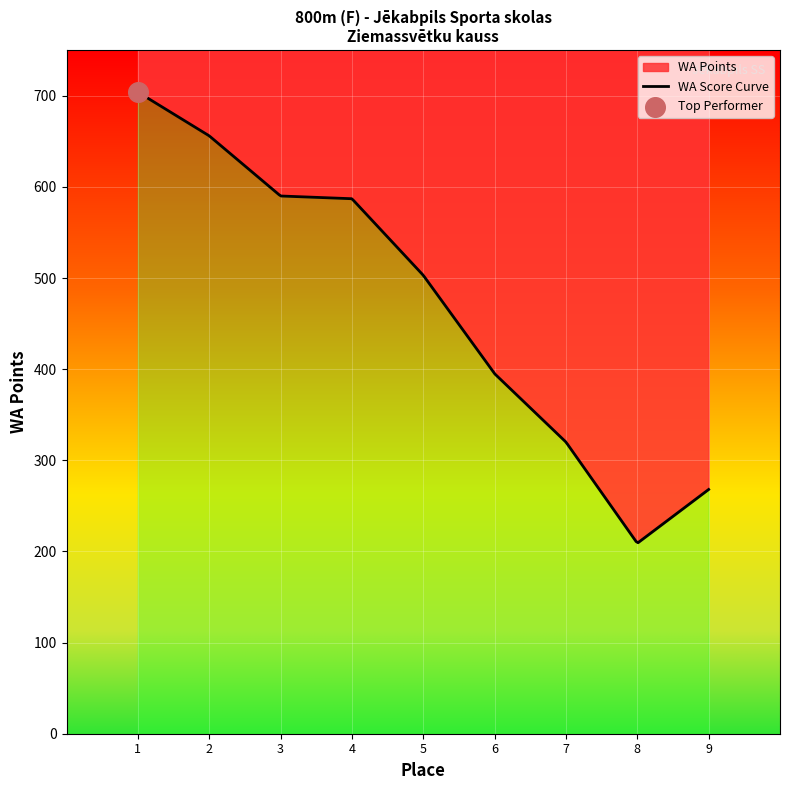

Is the value of Place at Agate Miglāne greater than the value of WA at Daiga Ostrovska?

No